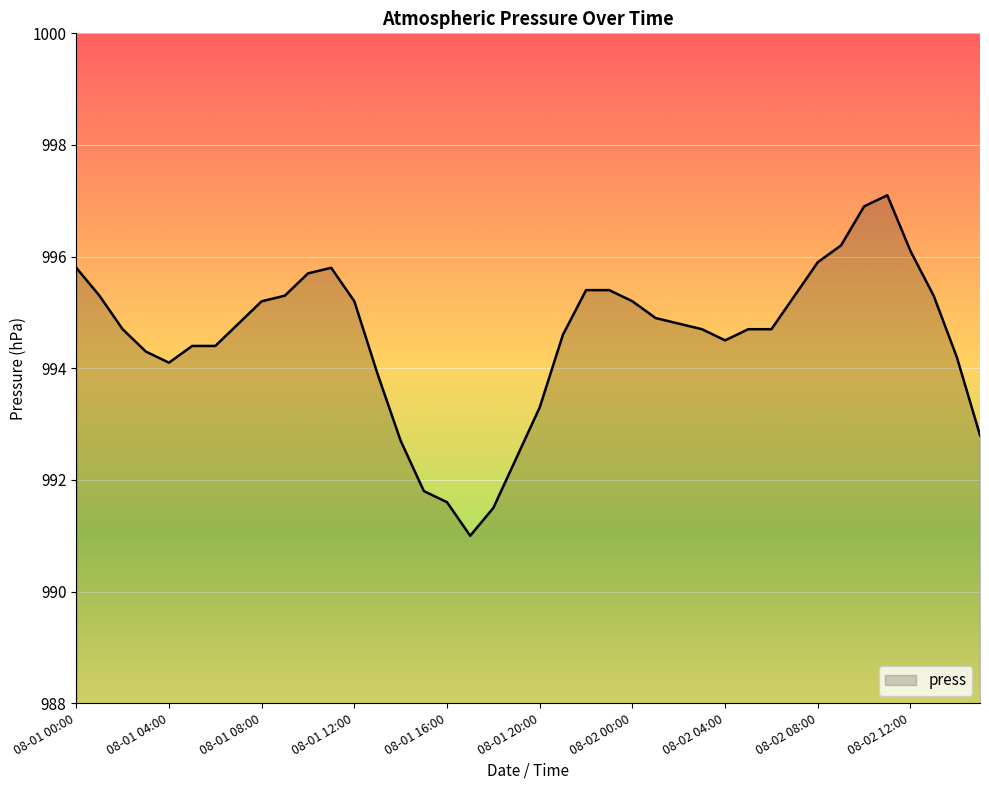

What is the maximum value shown in the chart?

997.1